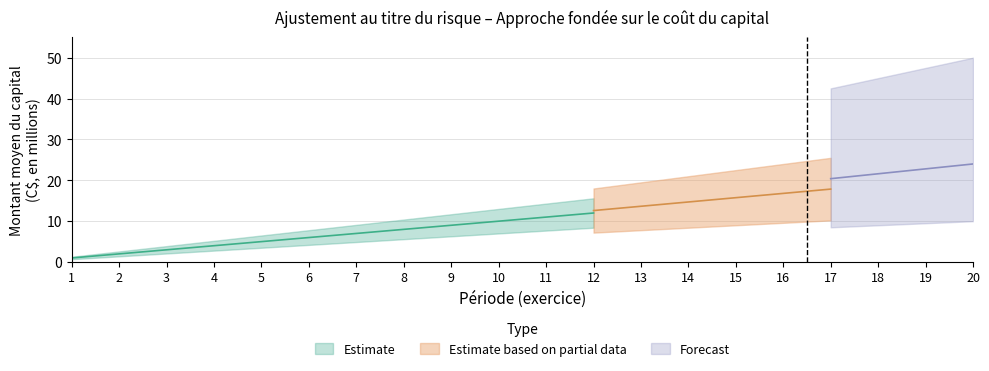

Does the chart display data point markers on the line(s)?

No